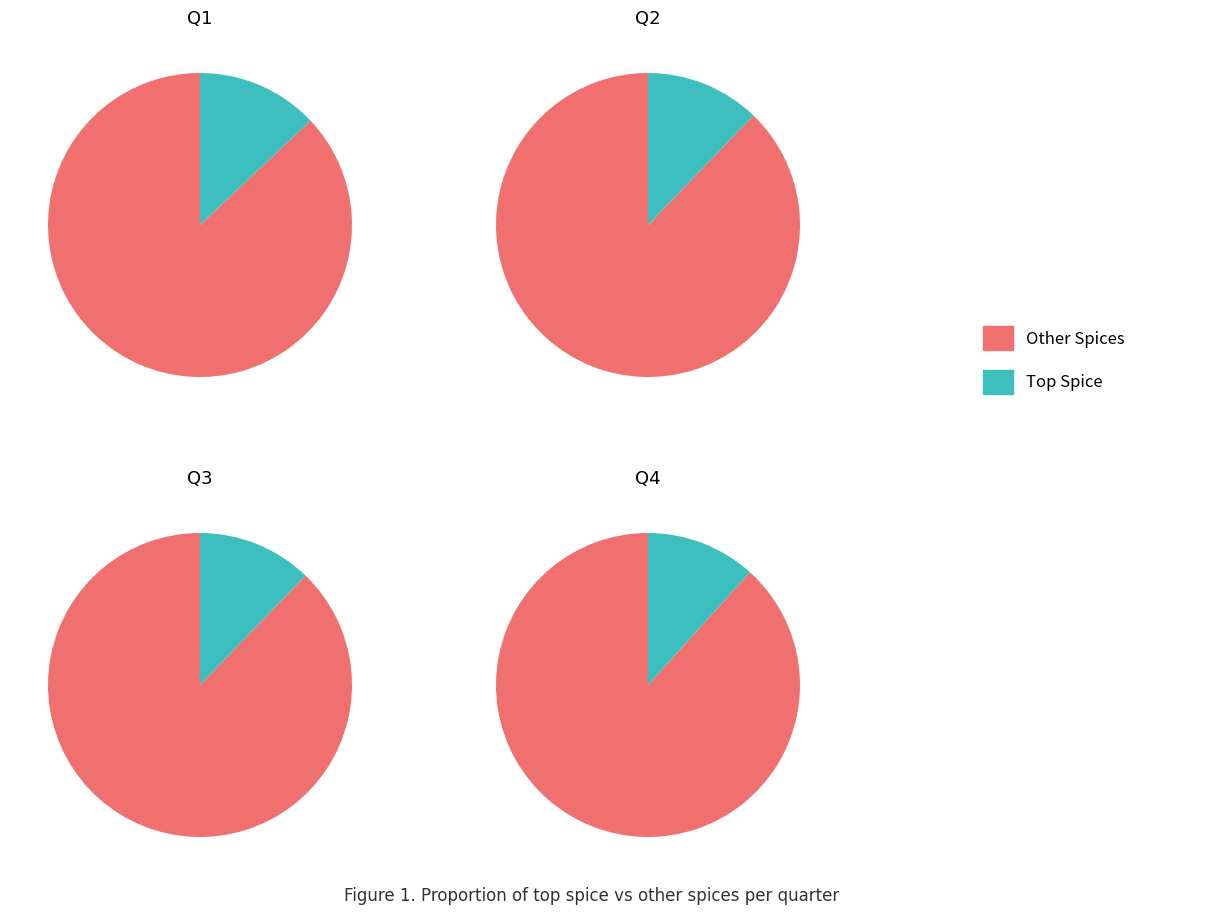

To the nearest percent, what portion does 8 represent?

10%